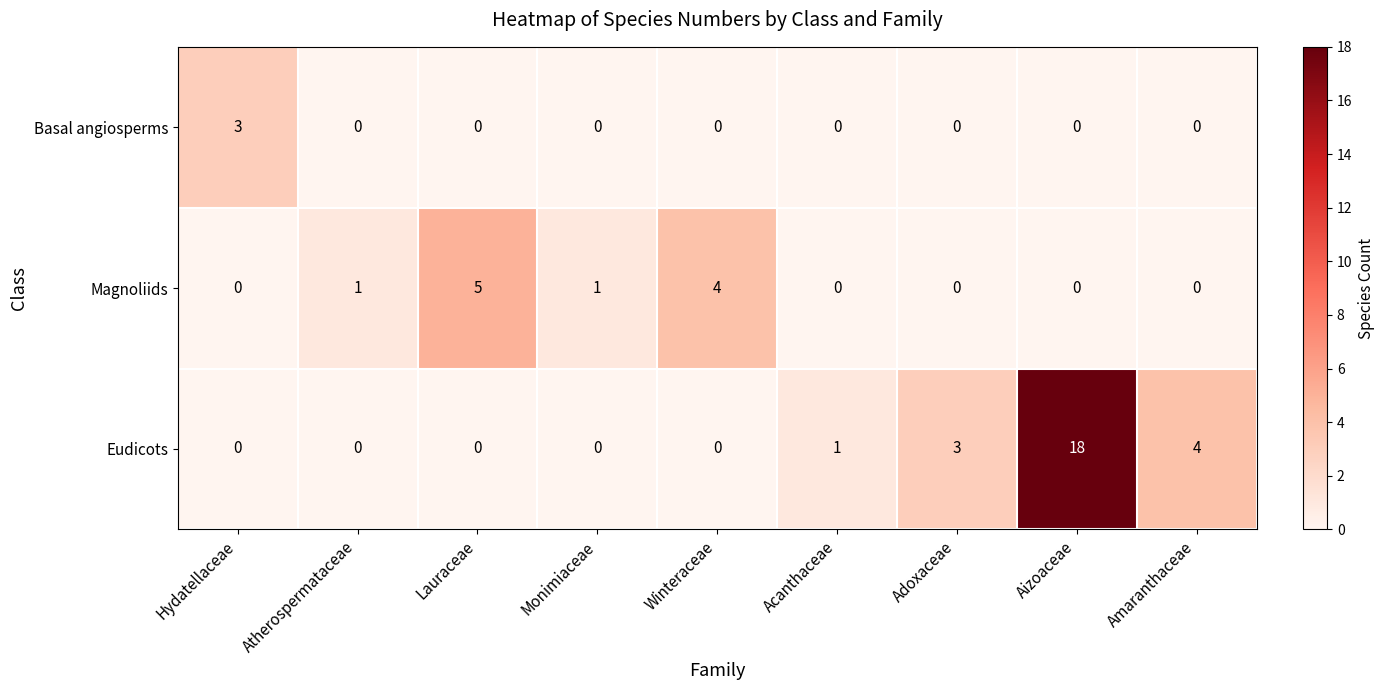

Reading right to left, list all the values displayed in this chart.

Basal angiosperms: 0	0	0	0	0	0	0	0	3
Magnoliids: 0	0	0	0	4	1	5	1	0
Eudicots: 4	18	3	1	0	0	0	0	0